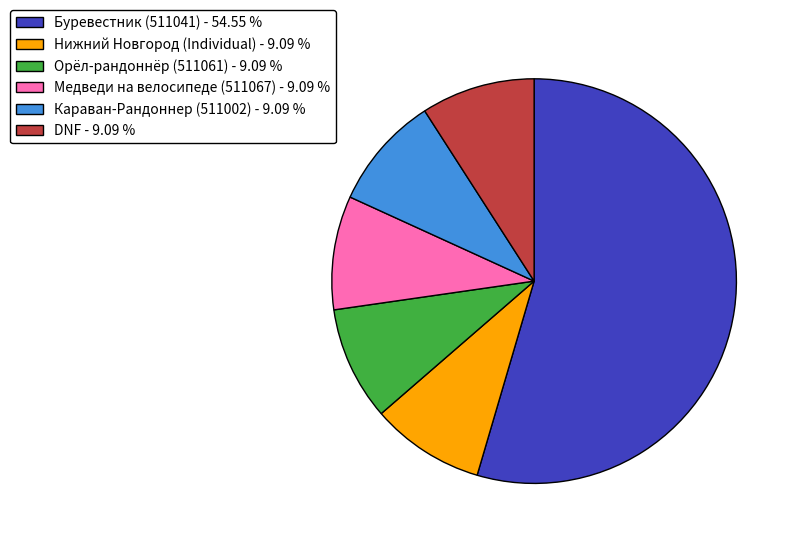

Is it true that DNF is 9% of the pie?

True